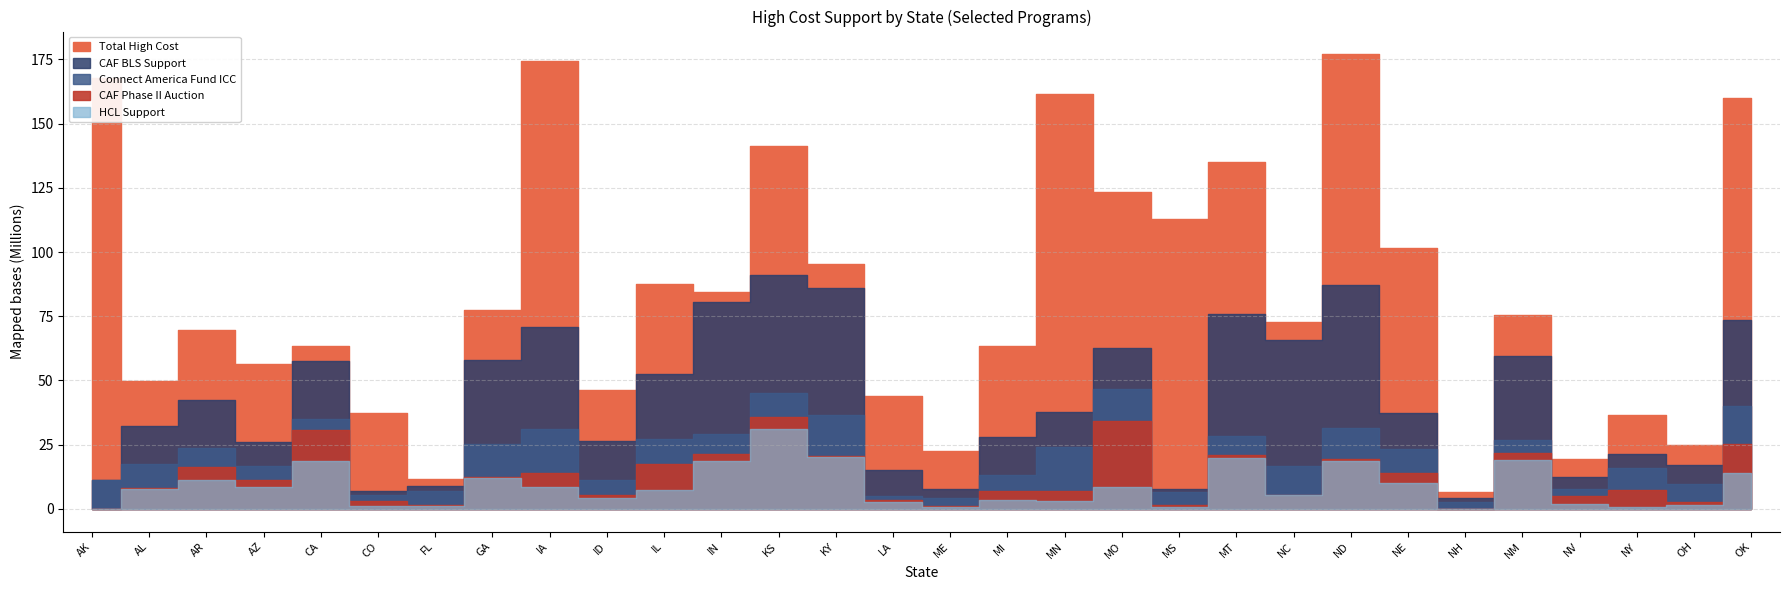

True or false: Connect America Fund ICC has more than 1 points higher than both neighbors.

True